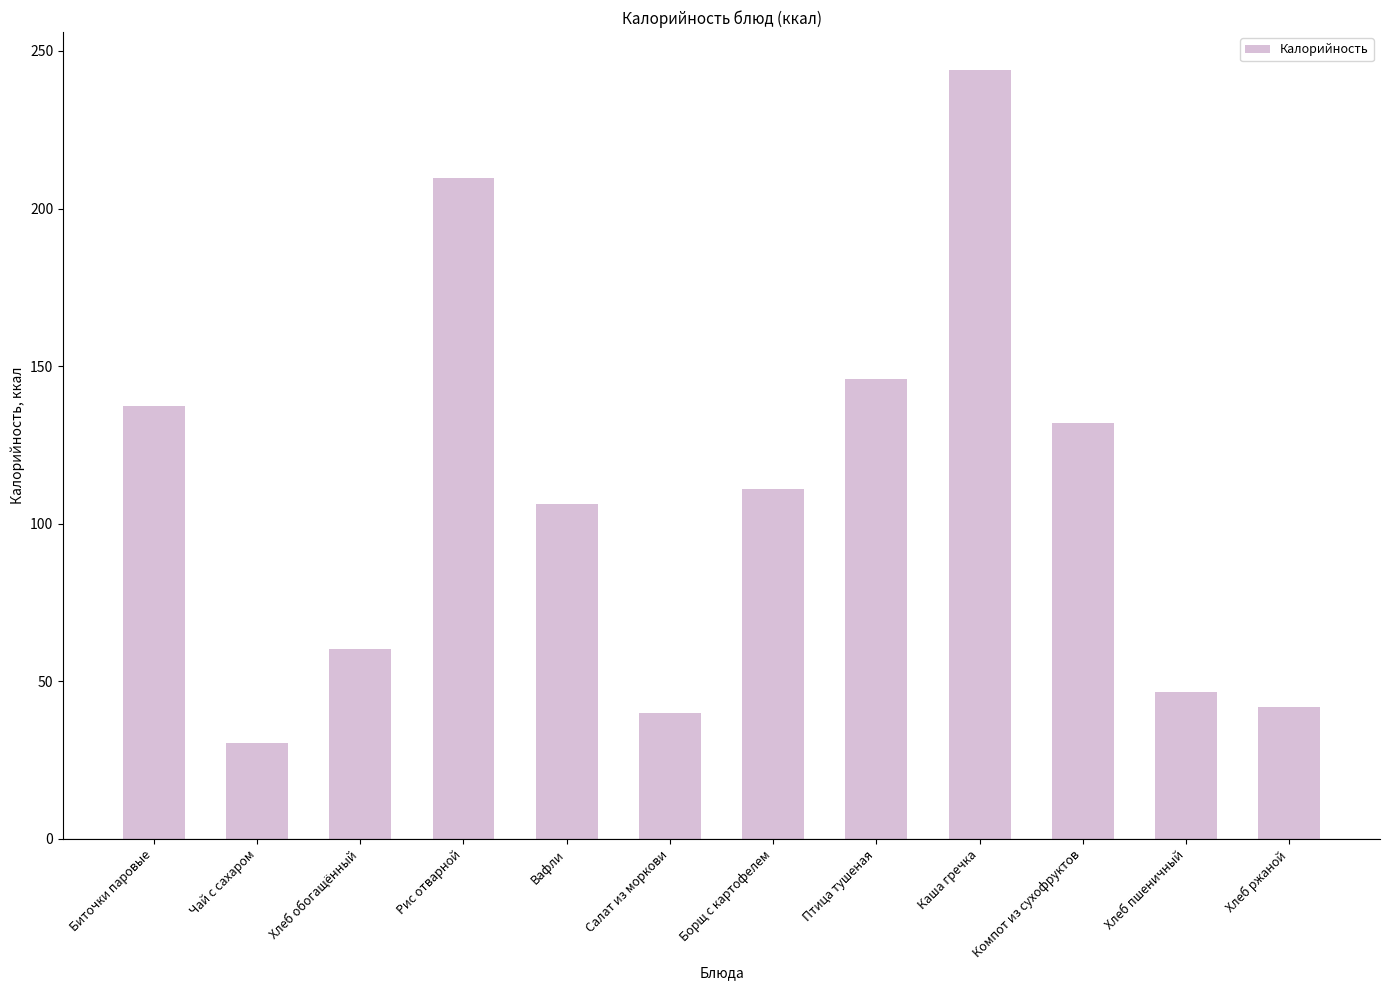

List the labels in order of value, largest first.

Каша гречка, Рис отварной, Птица тушеная, Биточки паровые, Компот из сухофруктов, Борщ с картофелем, Вафли, Хлеб обогащённый, Хлеб пшеничный, Хлеб ржаной, Салат из моркови, Чай с сахаром